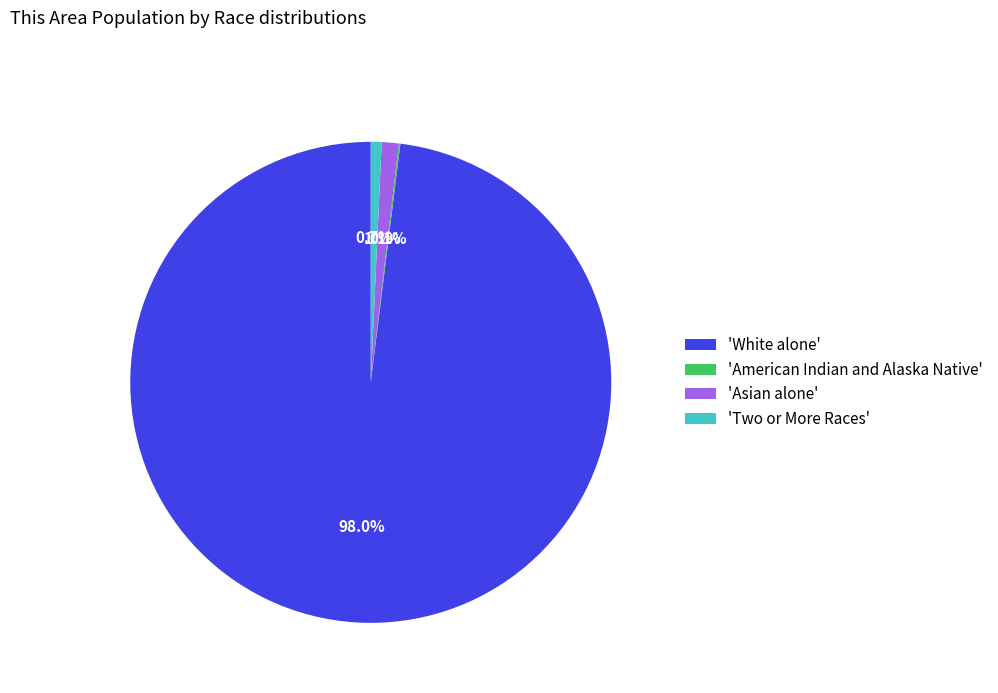

What is the majority slice?

'White alone'